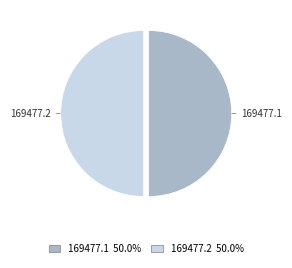

Is the sum of 169477.1 and 169477.2 greater than half?

Yes